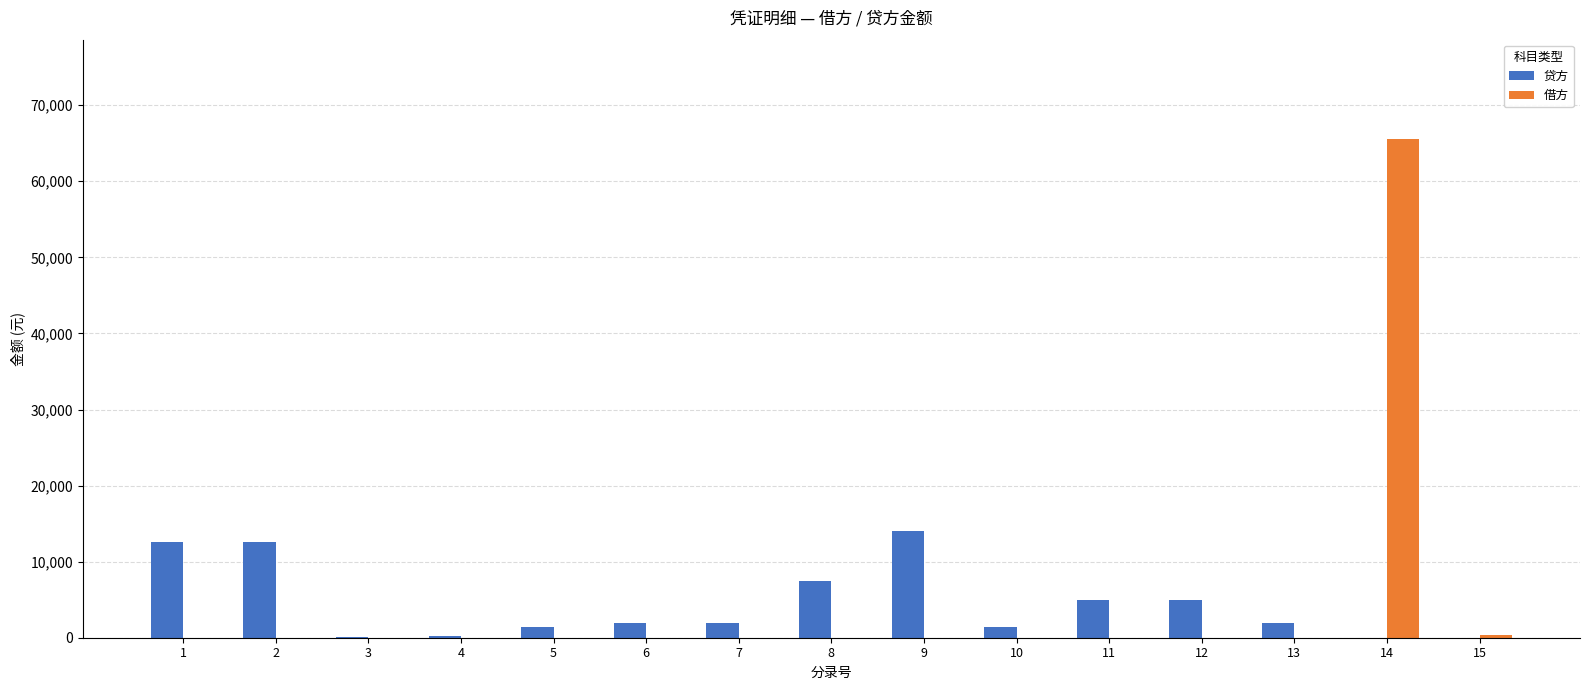

Is the value of 借方 at 15 greater than the value of 贷方 at 12?

No